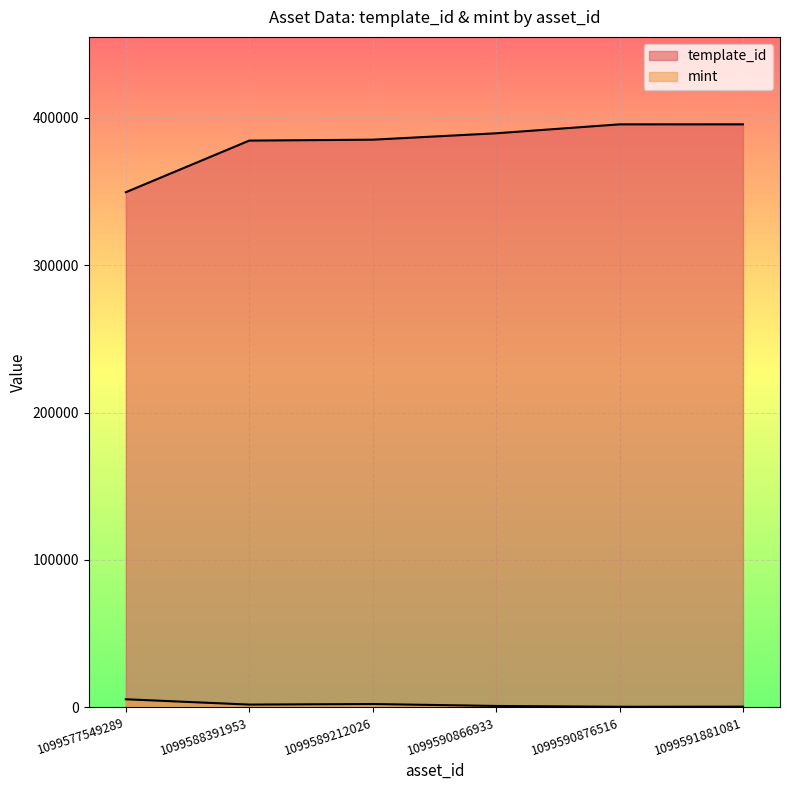

In mint, how many points are lower than both neighbors (excluding endpoints)?

2